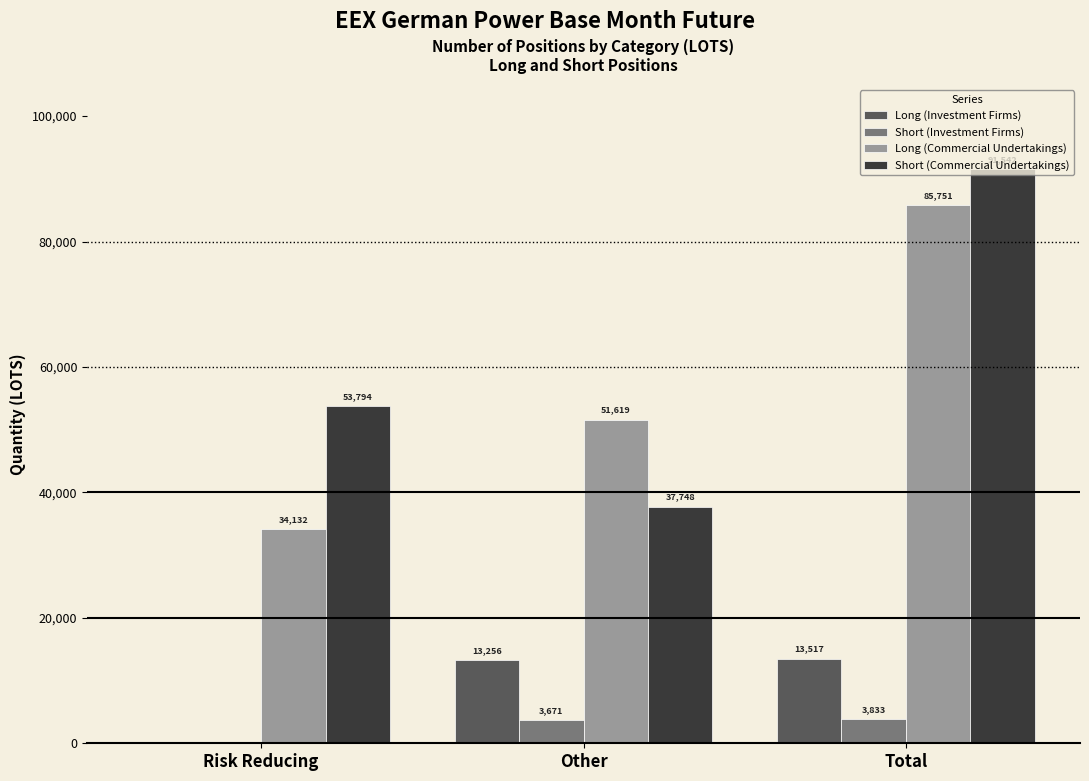

Which series changed the most between Risk Reducing and Total?

Long (Commercial Undertakings)